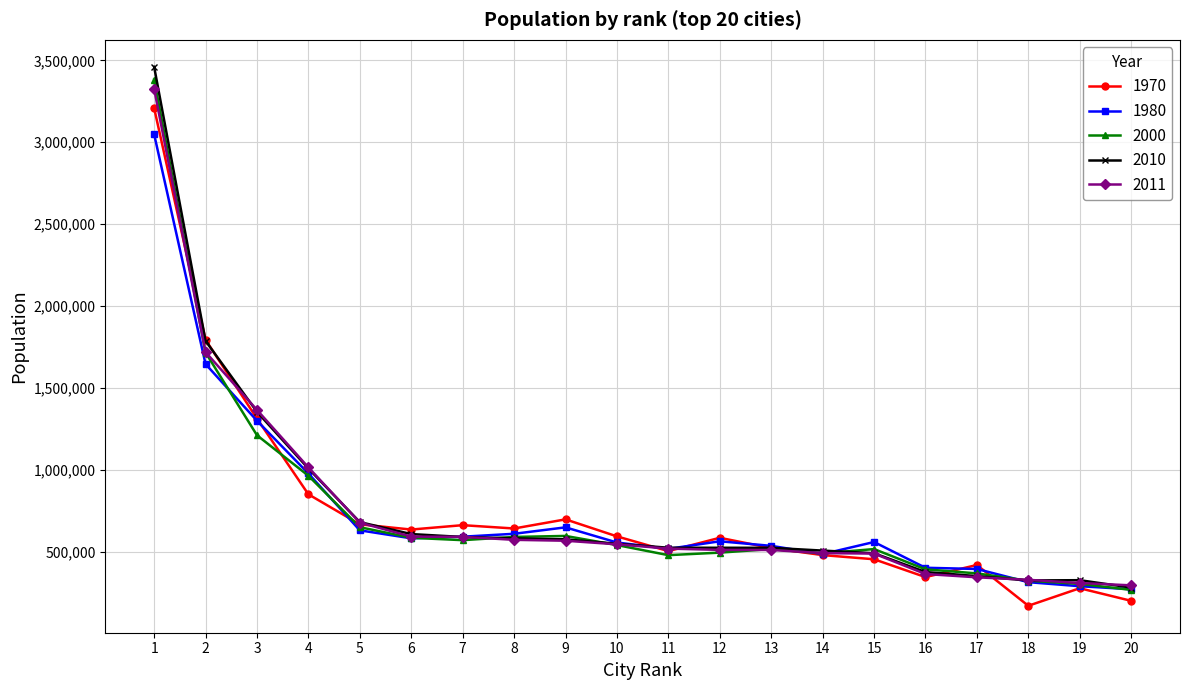

What is the maximum value shown in the chart?

3460725